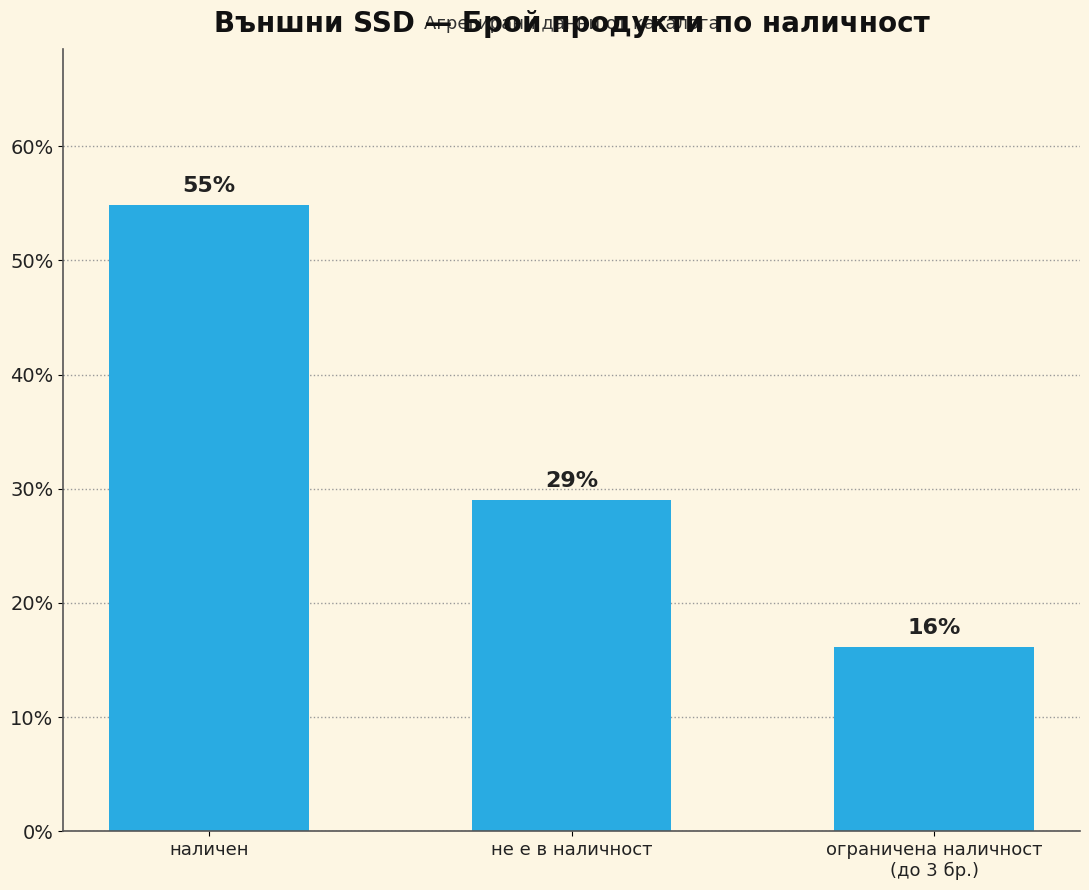

What is the difference between the values at ограничена наличност
(до 3 бр.) and не е в наличност?

12.9